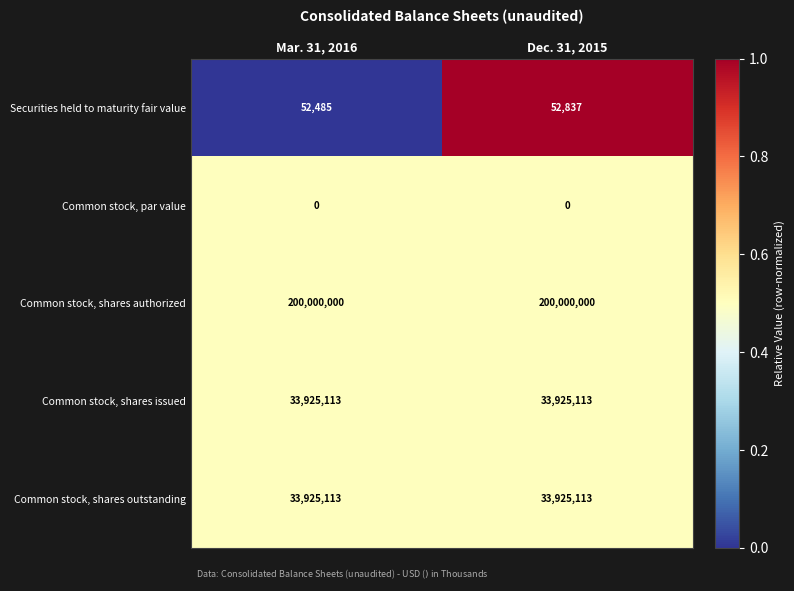

The value of Common stock, shares issued at Dec. 31, 2015 is 33925113. True or false?

True